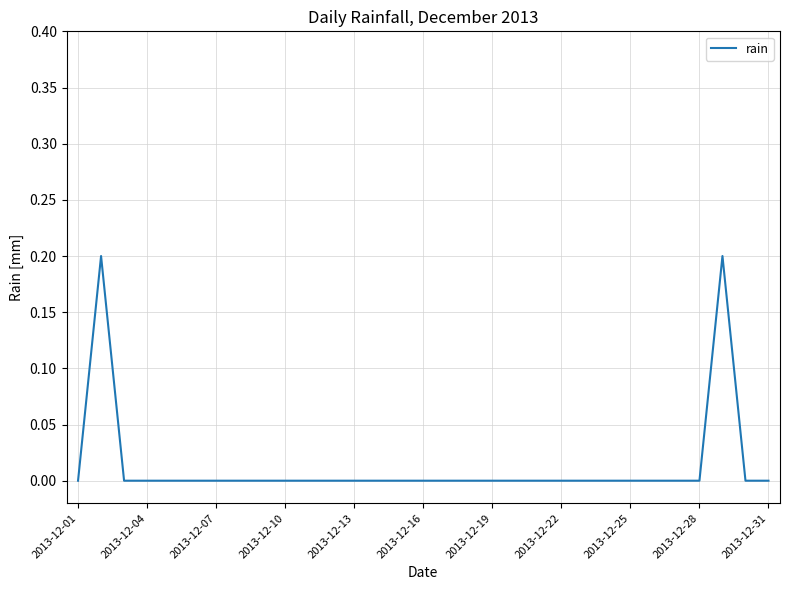

How many lines are shown in the chart?

1